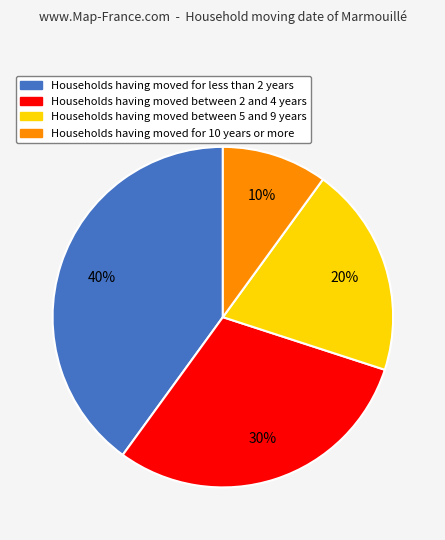

How many slices are in this pie chart?

4